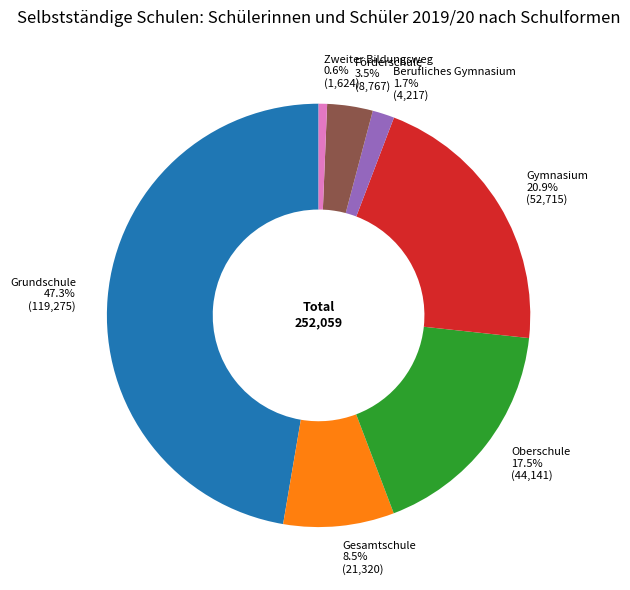

Does any single category account for the majority?

No